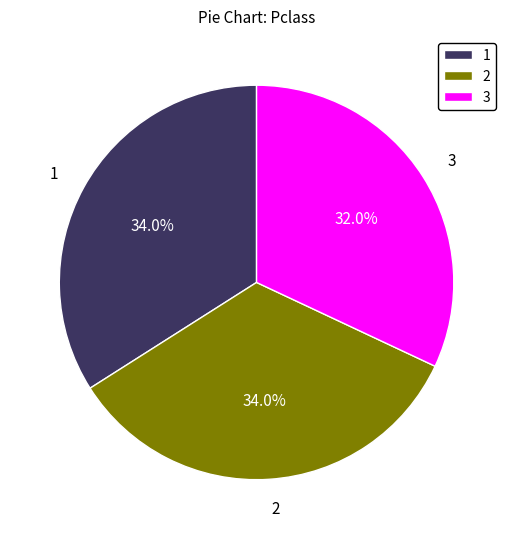

How many segments does this pie chart have?

3